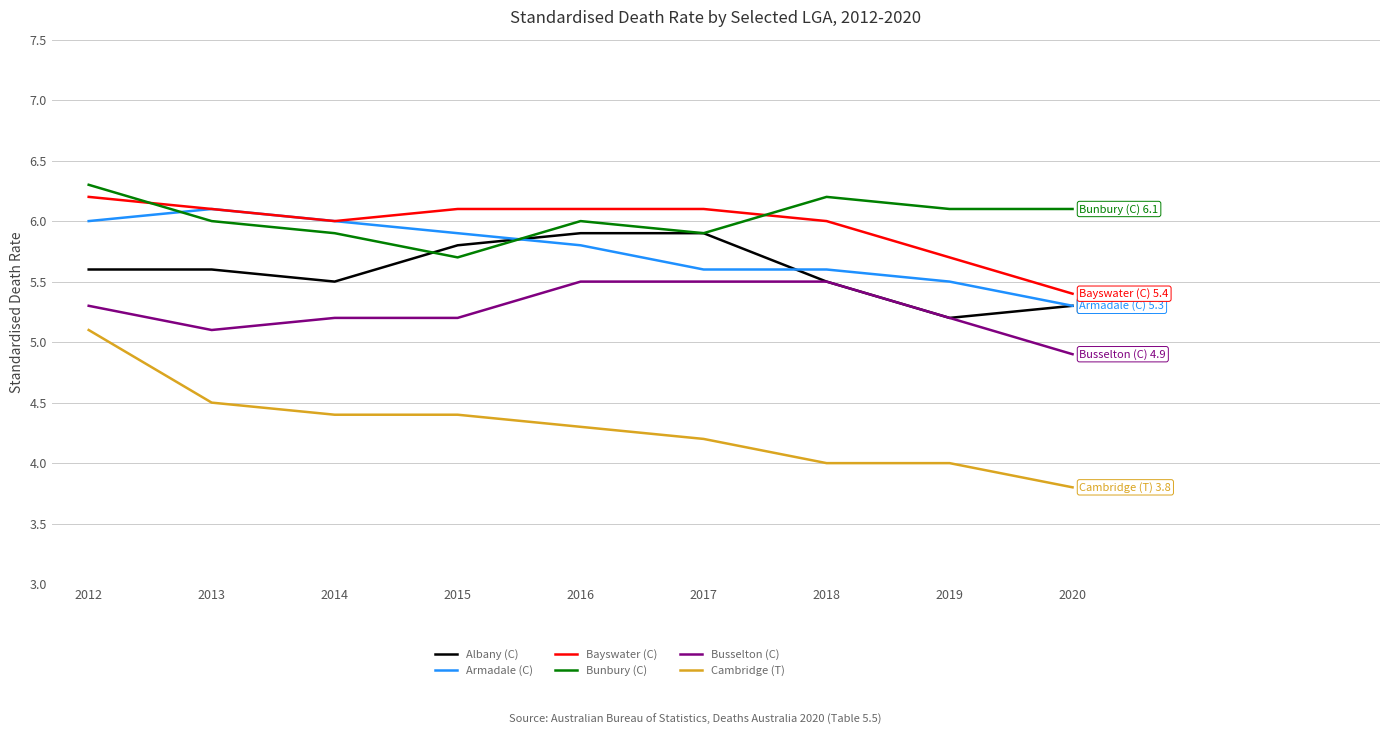

At which label does Cambridge (T) first exceed 4?

2012